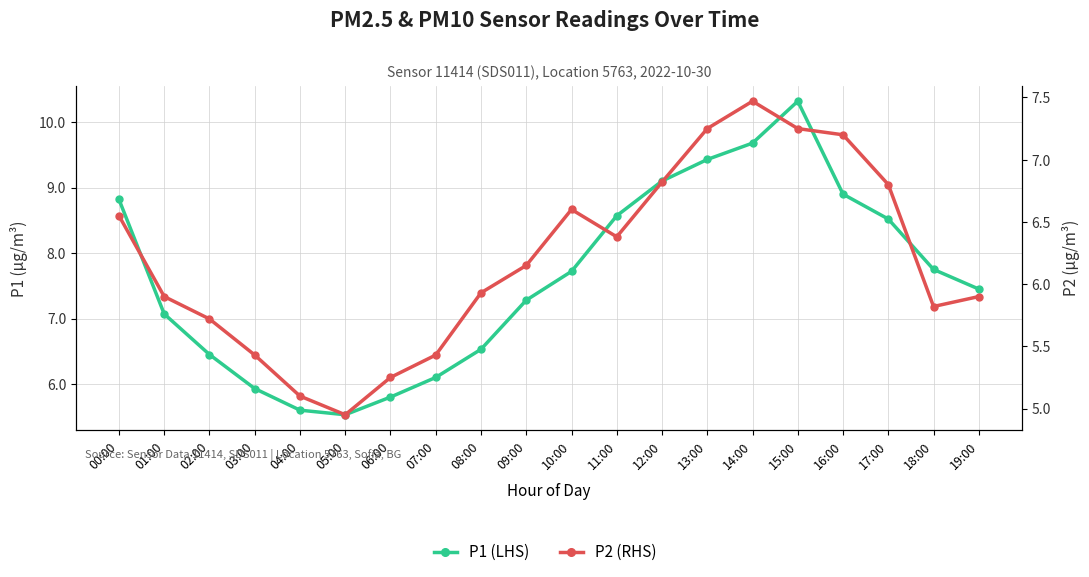

At which category is the sum across all series the highest?

15:00